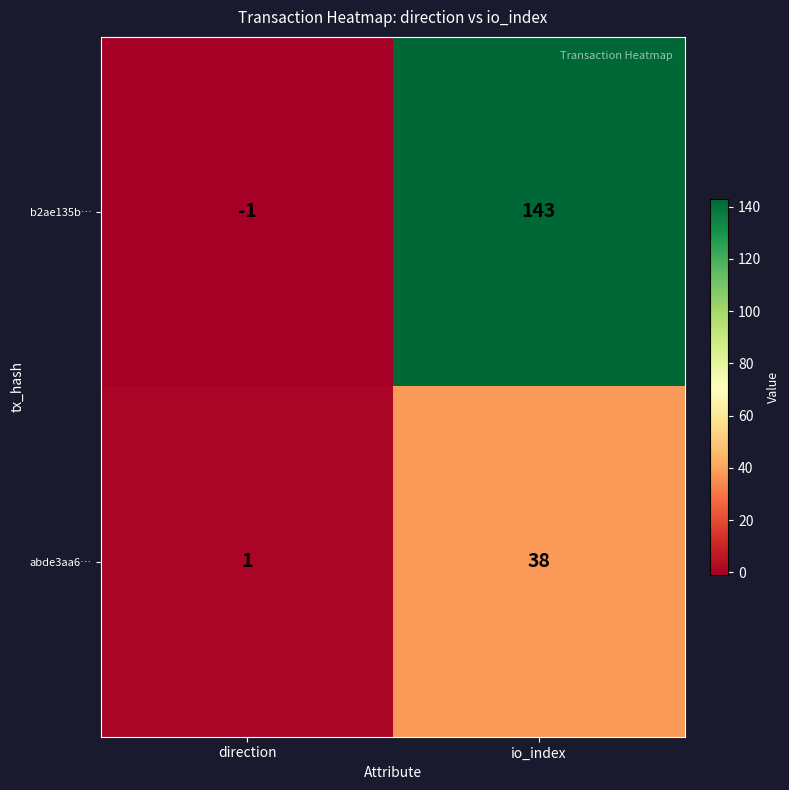

Where is abde3aa6… nearest to the value 19?

direction